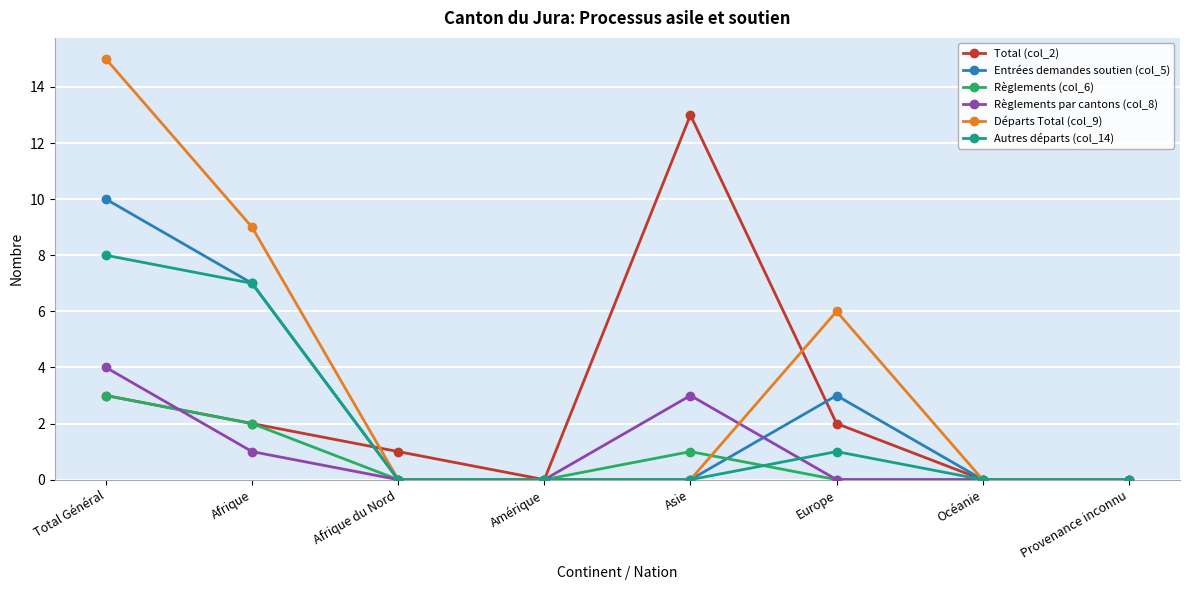

List the series in order of their peak value, lowest first.

Règlements (col_6), Règlements par cantons (col_8), Autres départs (col_14), Entrées demandes soutien (col_5), Total (col_2), Départs Total (col_9)